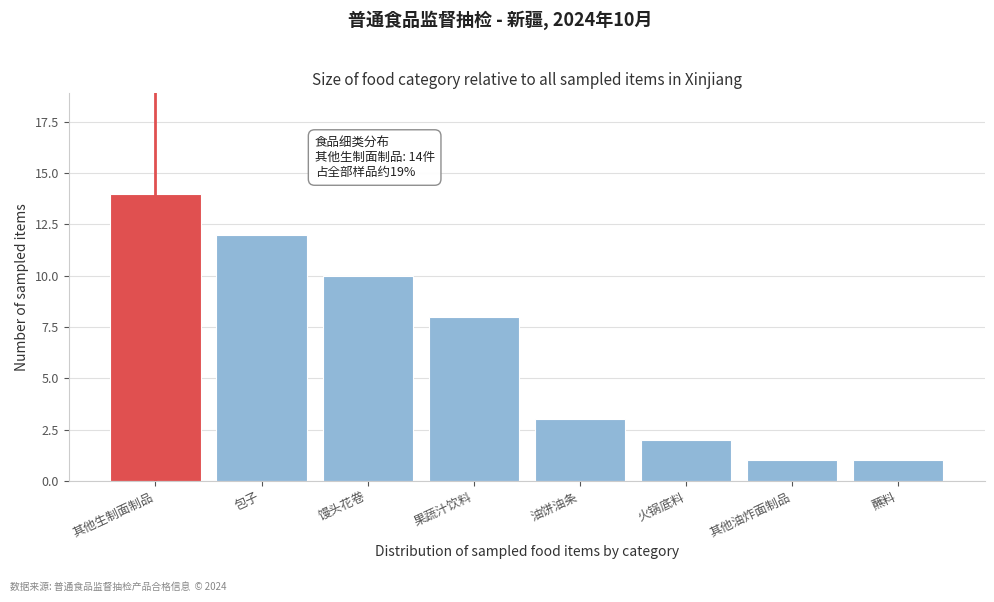

Reading right to left, what are all the values shown in this chart?

蘸料=1	其他油炸面制品=1	火锅底料=2	油饼油条=3	果蔬汁饮料=8	馒头花卷=10	包子=12	其他生制面制品=14